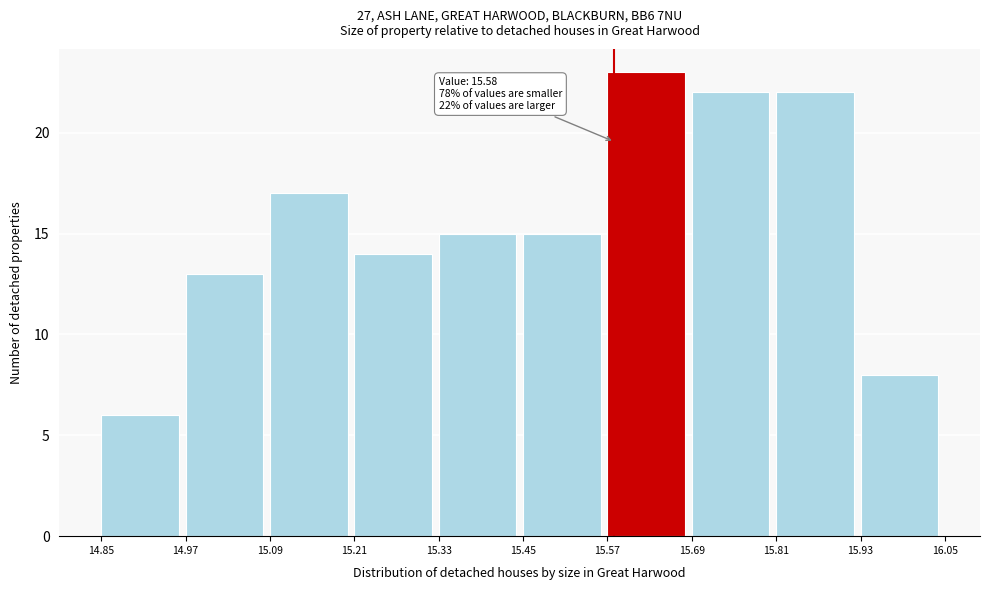

Over which range of the x-axis is the bar tallest?

15.57 to 15.69